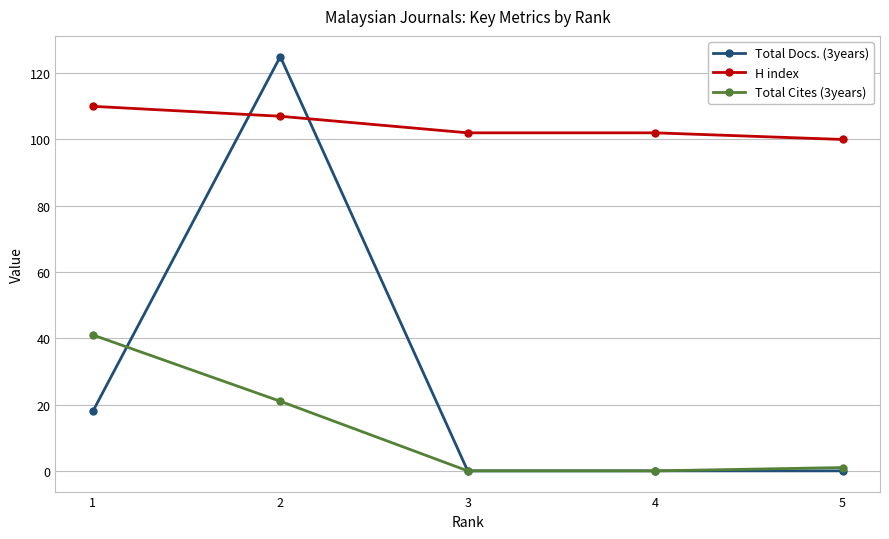

Count the Total Docs. (3years) values in the range 0 to 18.

4